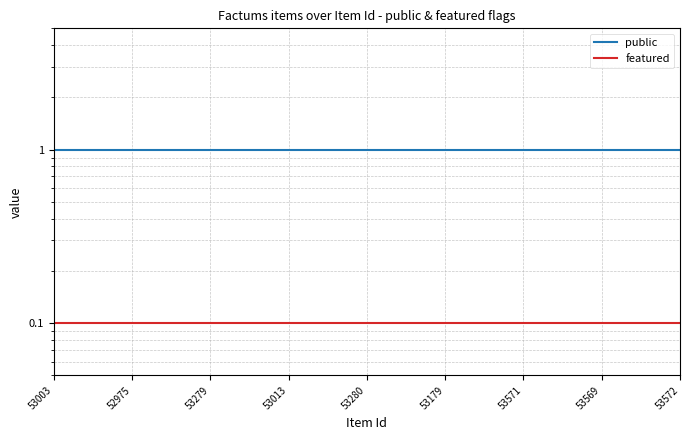

How many series are shown in this chart?

2